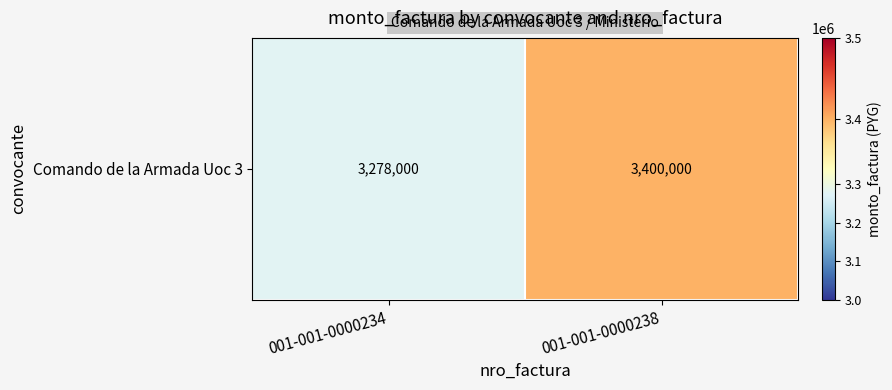

Approximately how many times larger is the value at 001-001-0000238 compared to 001-001-0000234?

1.0